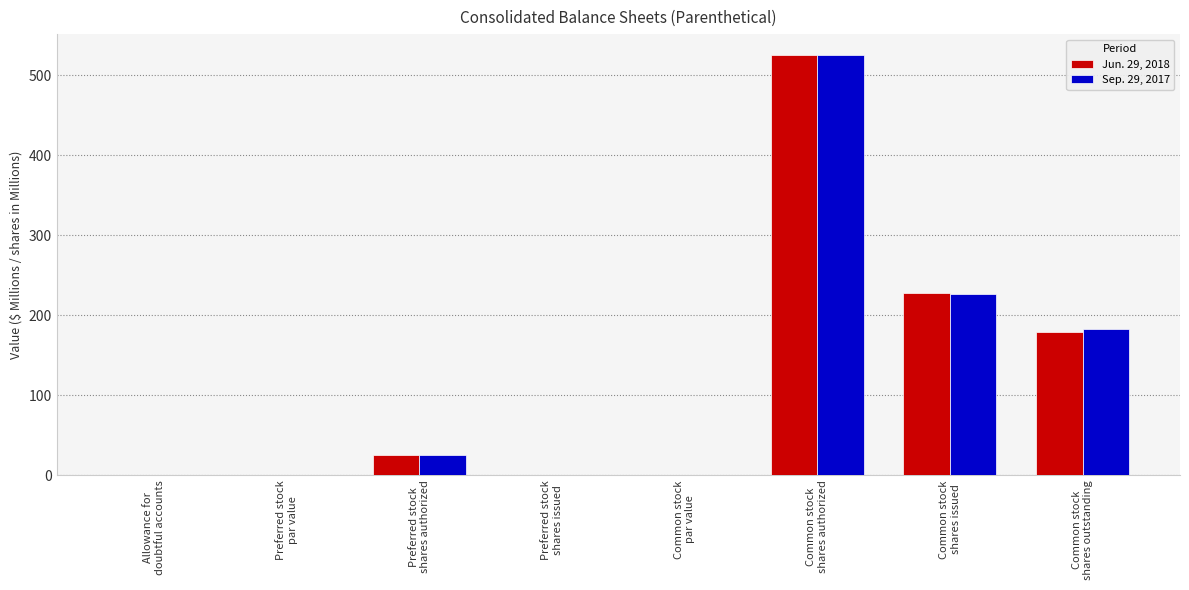

What is the sum of all Sep. 29, 2017 values?

959.9